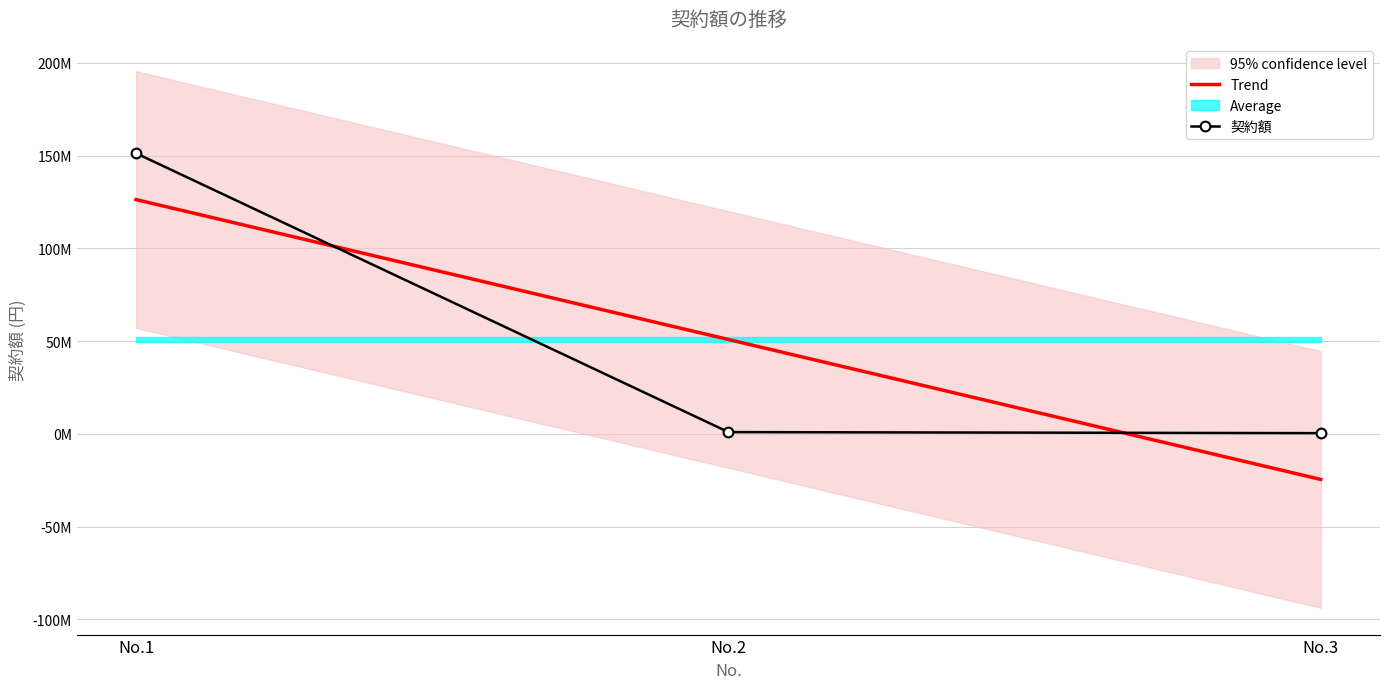

Reading left to right, list all the values displayed in this chart.

Trend: 126315316.7	50883366.7	-24548583.3
契約額: 151272000.0	970000.0	408100.0